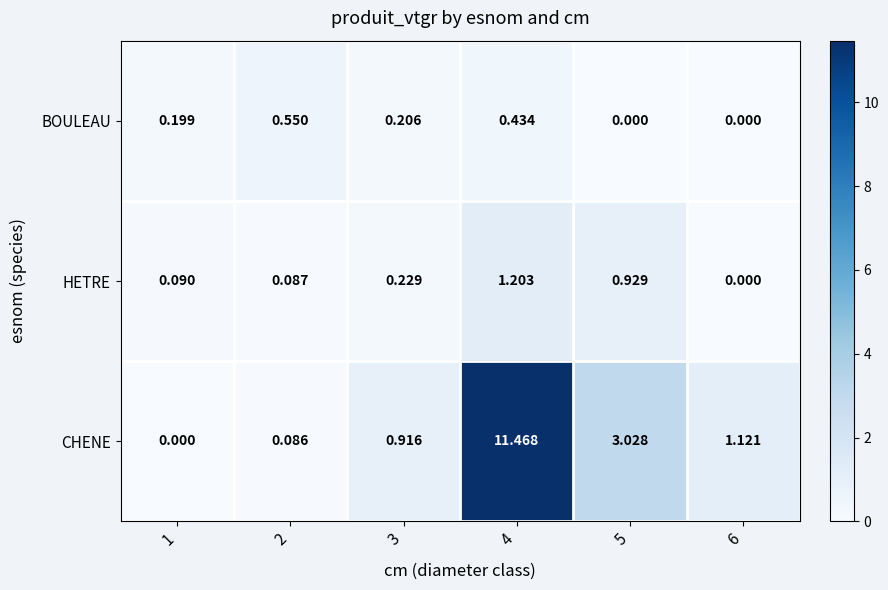

What is the total value across all series at 2?

0.7